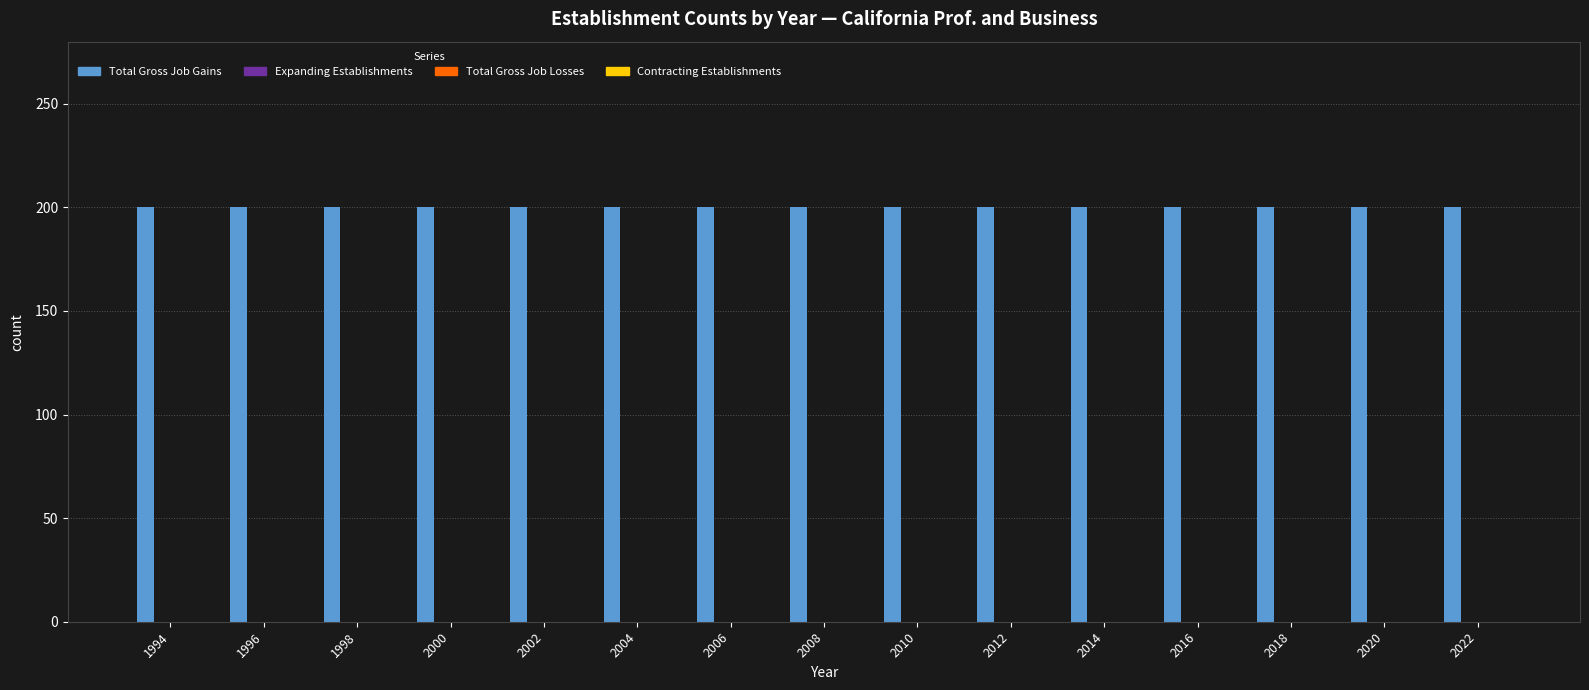

What are all the series names shown in the legend?

Total Gross Job Gains, Expanding Establishments, Total Gross Job Losses, Contracting Establishments